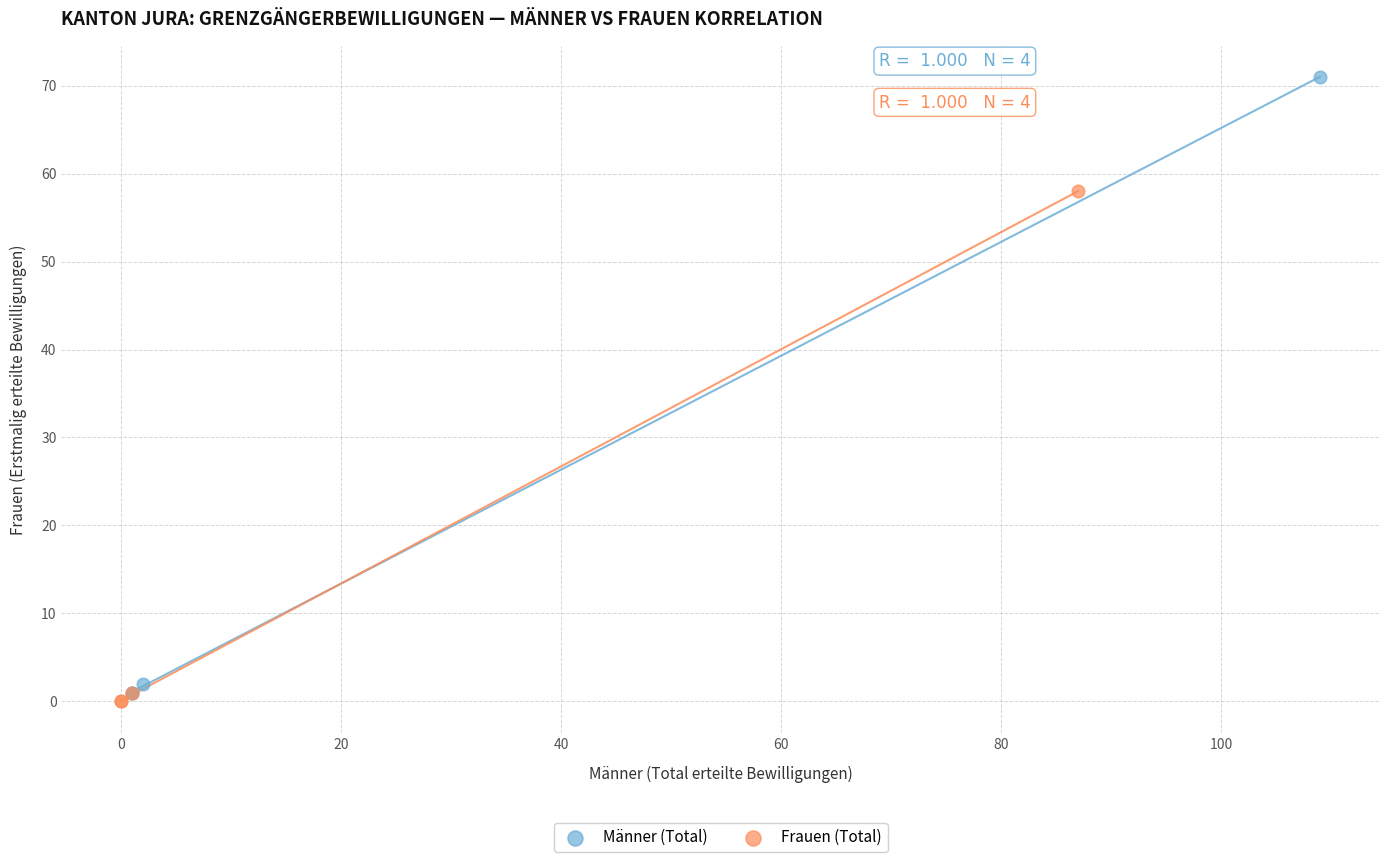

Which series reaches the maximum Y coordinate?

Männer (Total)